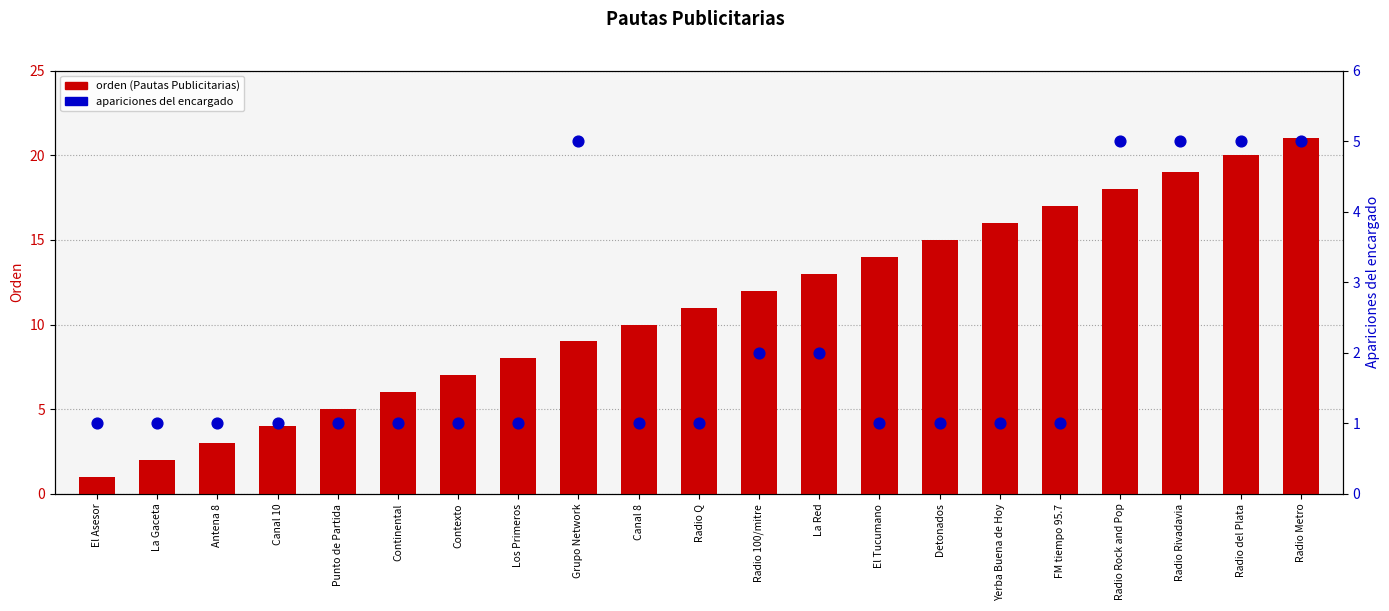

At how many categories does at least one series exceed 1?

20